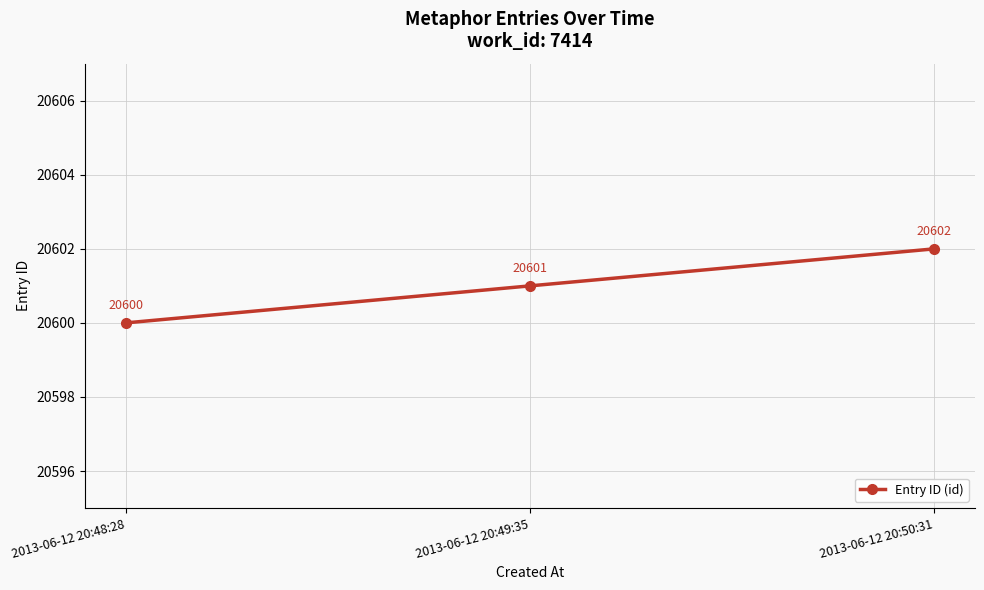

What position from the right is 2013-06-12 20:48:28?

3